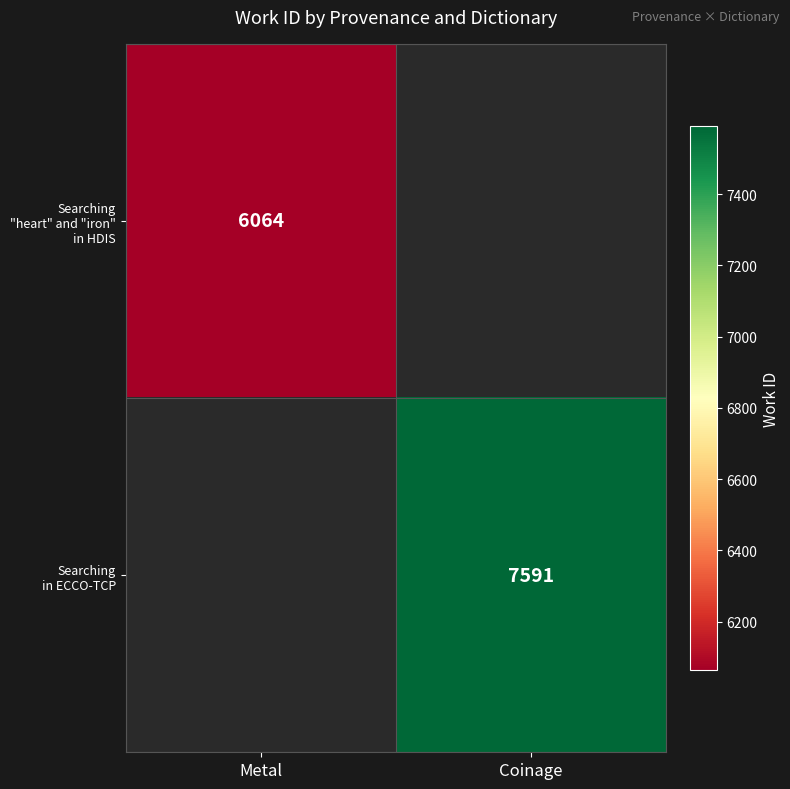

How many categories are shown in the chart?

2